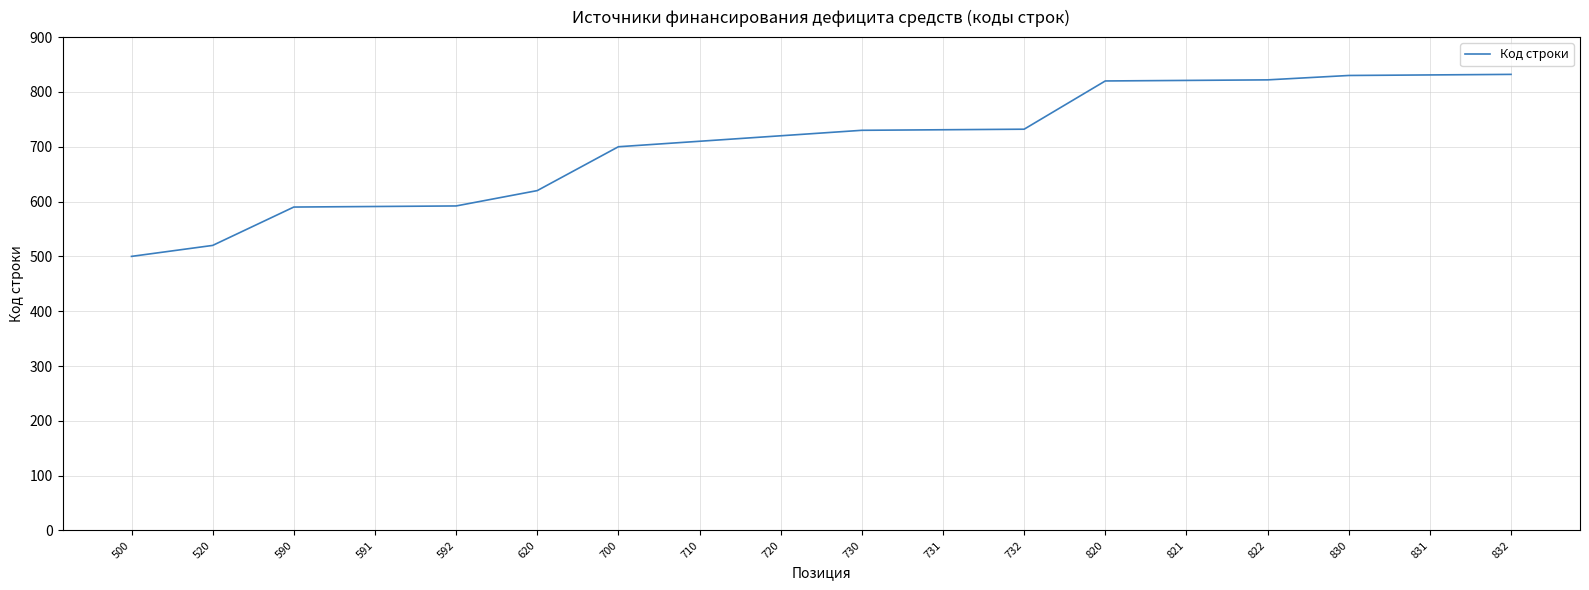

What is the difference between the maximum and minimum values?

332